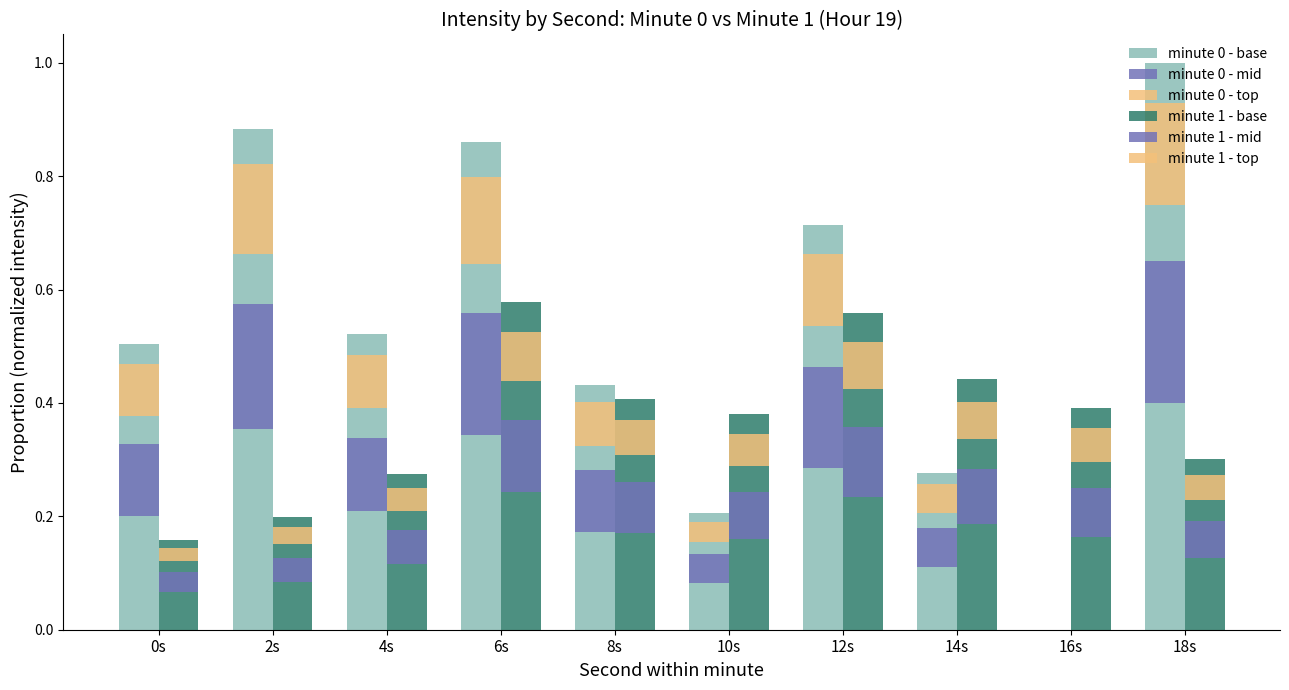

At how many categories does at least one series exceed 0?

10